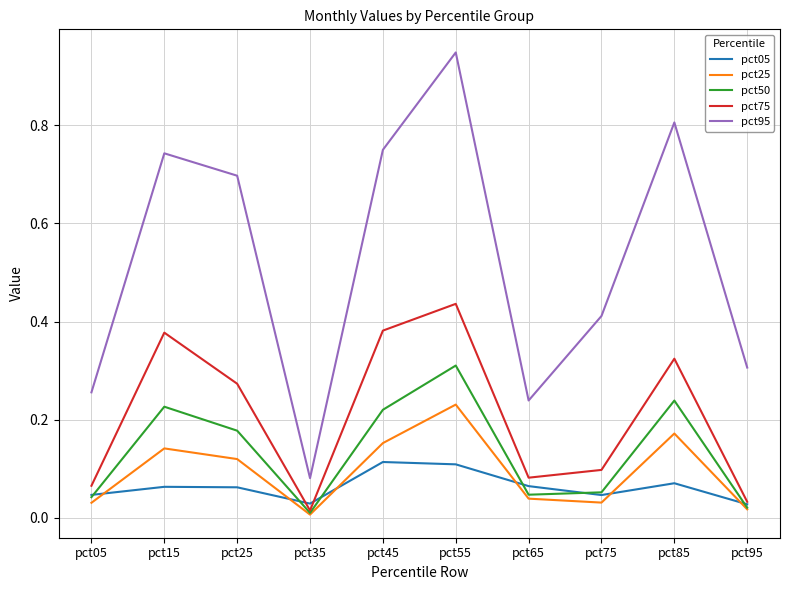

Which series has the widest spread of values?

pct95